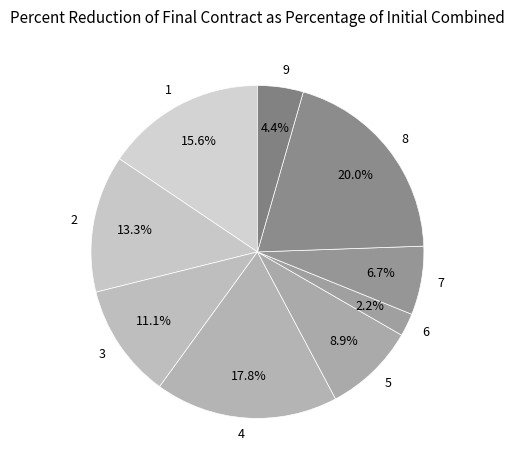

Is there a majority slice in this chart?

No